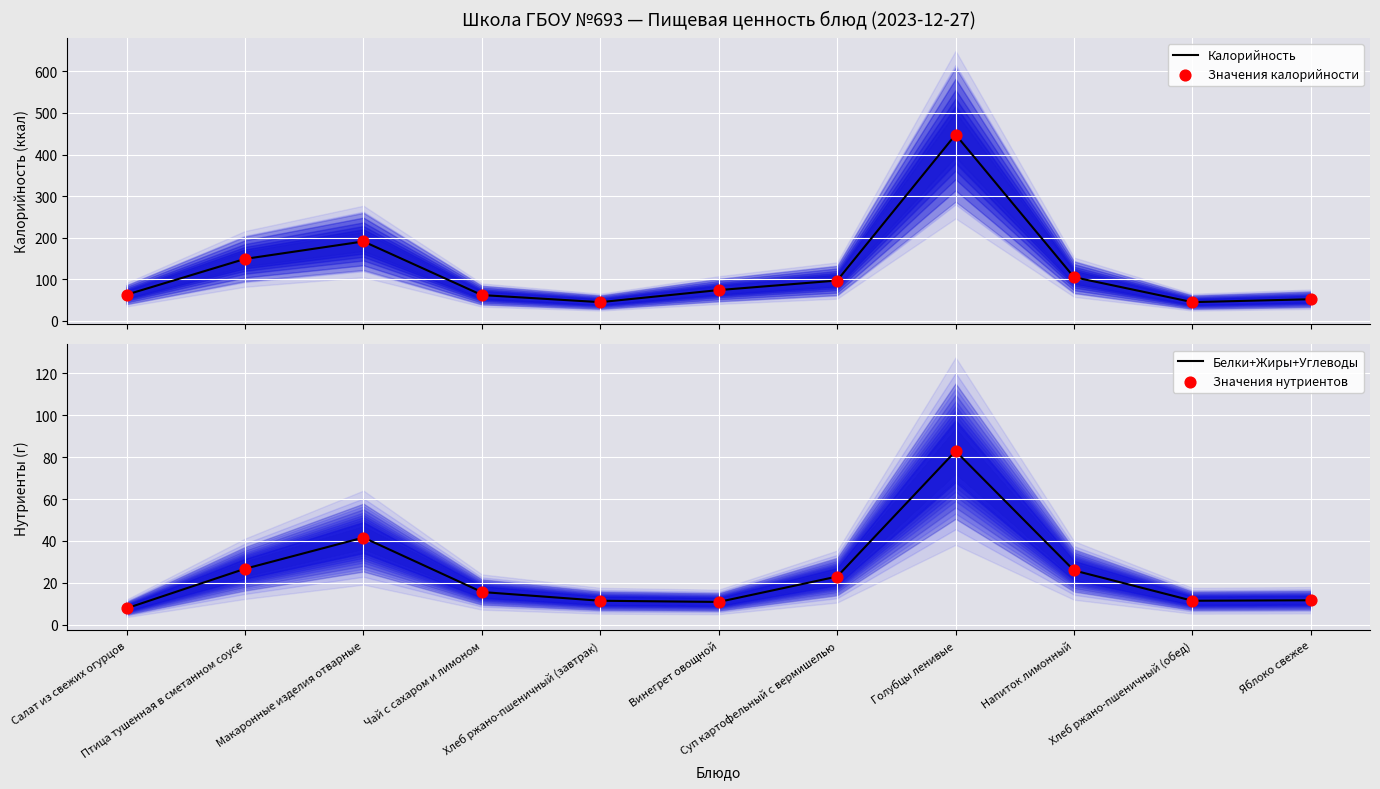

Which series has the widest spread of Y values?

Калорийность